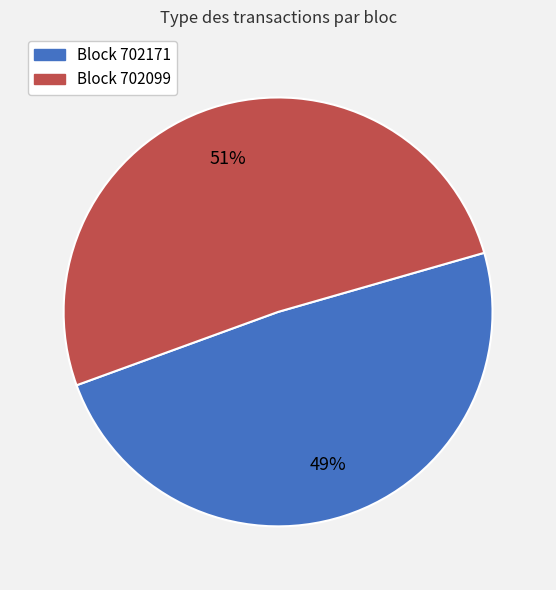

Rank the categories by value from highest to lowest.

Block 702099, Block 702171